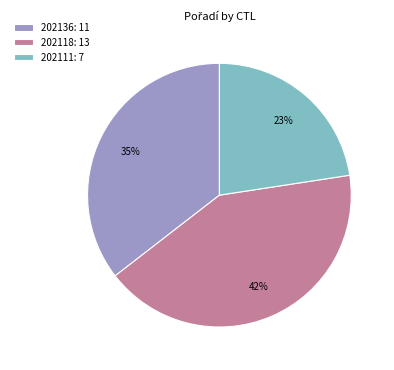

Is the sum of 202118 and 202136 greater than half?

Yes